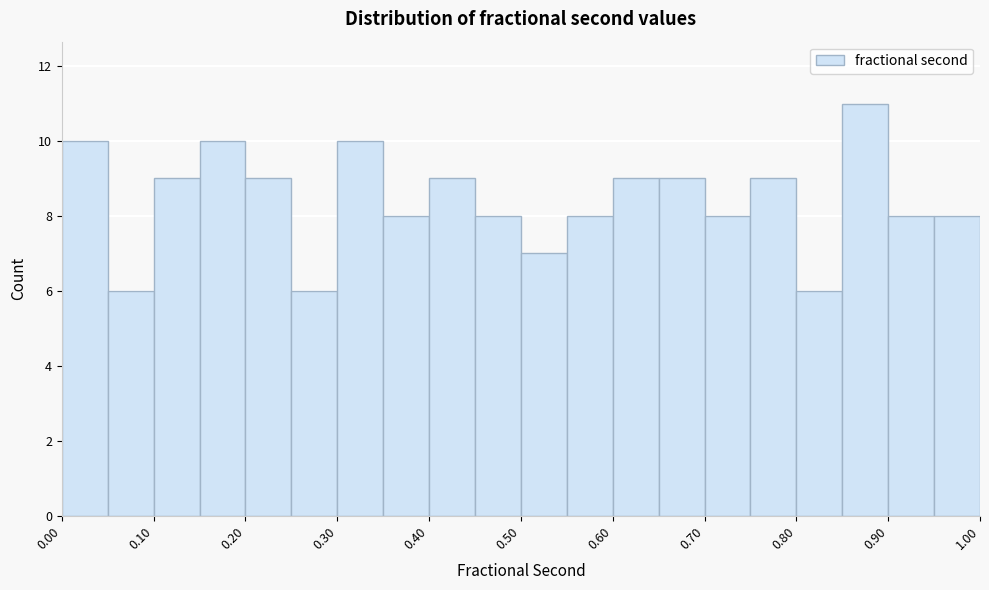

Which range on the x-axis has the tallest bar?

0.85 to 0.90